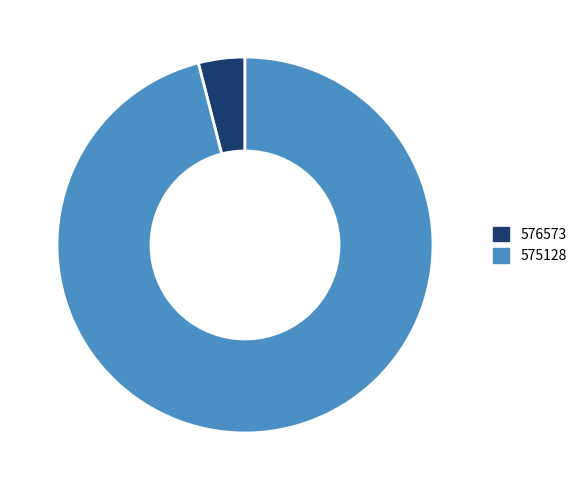

Is it true that 576573 is 9% of the pie?

False